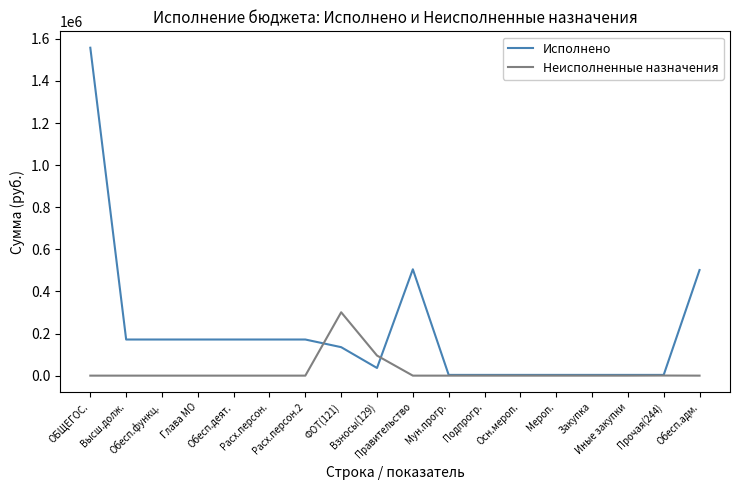

The Неисполненные назначения series shows 0.0 at Обесп.функц.. True or false?

True